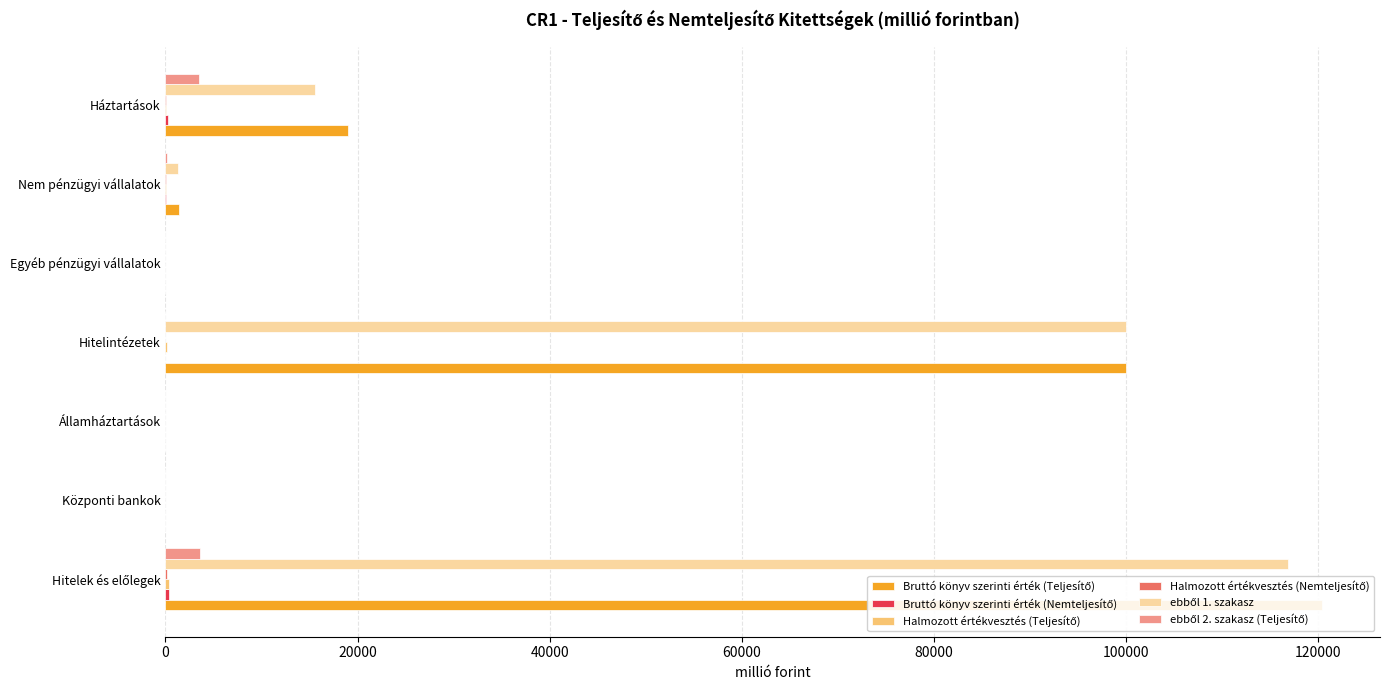

How many values in Halmozott értékvesztés (Teljesítő) are above zero?

5